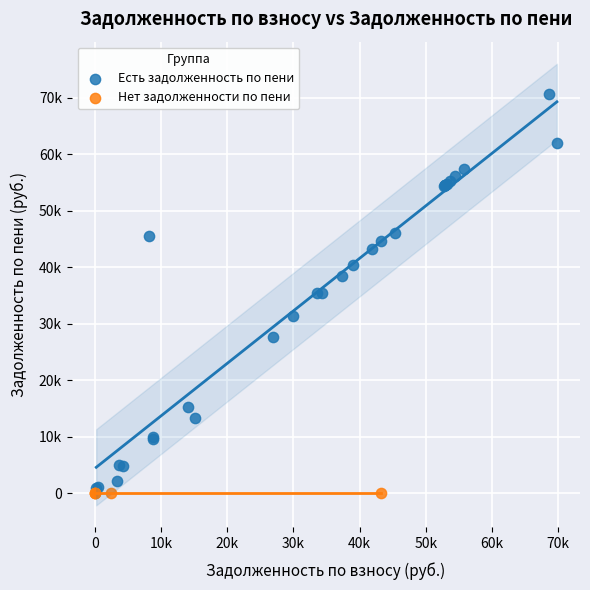

Which series reaches the minimum Y coordinate?

Нет задолженности по пени